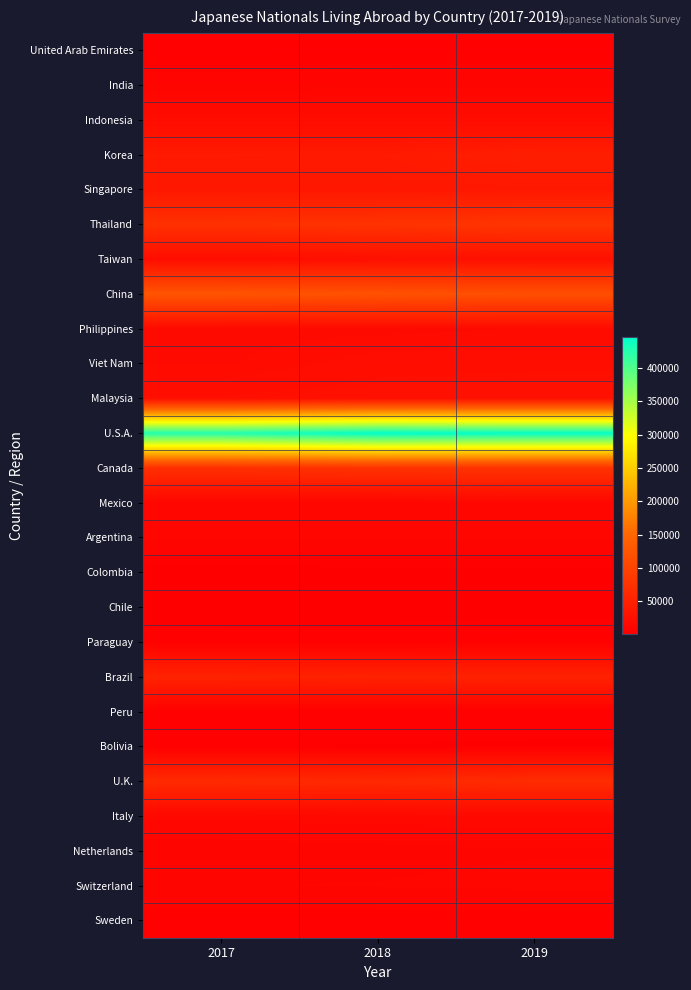

Reading left to right, list all the values displayed in this chart.

United Arab Emirates: 2017=4073	2018=4280	2019=4323
India: 2017=9197	2018=9838	2019=10294
Indonesia: 2017=19717	2018=19612	2019=19435
Korea: 2017=39778	2018=39403	2019=45664
Singapore: 2017=36423	2018=36624	2019=36797
Thailand: 2017=72754	2018=75647	2019=79123
Taiwan: 2017=21054	2018=24280	2019=25678
China: 2017=124162	2018=120076	2019=116484
Philippines: 2017=16570	2018=16894	2019=17753
Viet Nam: 2017=17266	2018=22125	2019=23148
Malaysia: 2017=24411	2018=26555	2019=26701
U.S.A.: 2017=426206	2018=446925	2019=444063
Canada: 2017=70025	2018=73571	2019=74687
Mexico: 2017=11211	2018=11775	2019=12600
Argentina: 2017=11460	2018=11561	2019=11519
Colombia: 2017=1283	2018=1323	2019=1341
Chile: 2017=1655	2018=1694	2019=1714
Paraguay: 2017=4410	2018=4554	2019=5441
Brazil: 2017=52426	2018=51307	2019=50491
Peru: 2017=3410	2018=3461	2019=3336
Bolivia: 2017=3021	2018=2991	2019=2944
U.K.: 2017=62887	2018=60620	2019=66192
Italy: 2017=14146	2018=14600	2019=14937
Netherlands: 2017=9223	2018=9986	2019=10607
Switzerland: 2017=10827	2018=10982	2019=11734
Sweden: 2017=4217	2018=4345	2019=4465